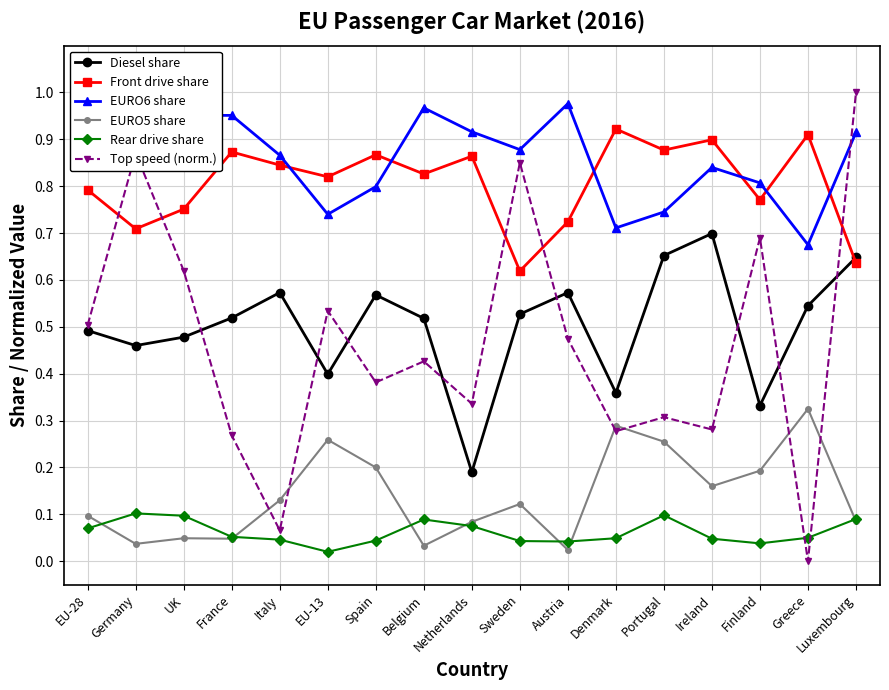

List the series in order of their peak value, lowest first.

Rear drive share, EURO5 share, Diesel share, Front drive share, EURO6 share, Top speed (norm.)